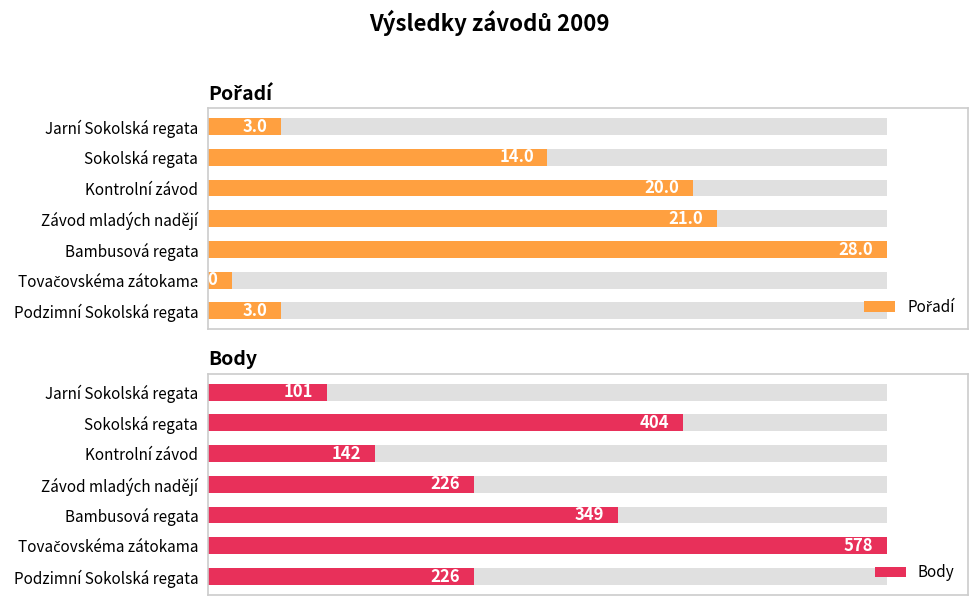

The Body series shows 162 at Jarní Sokolská regata. True or false?

False